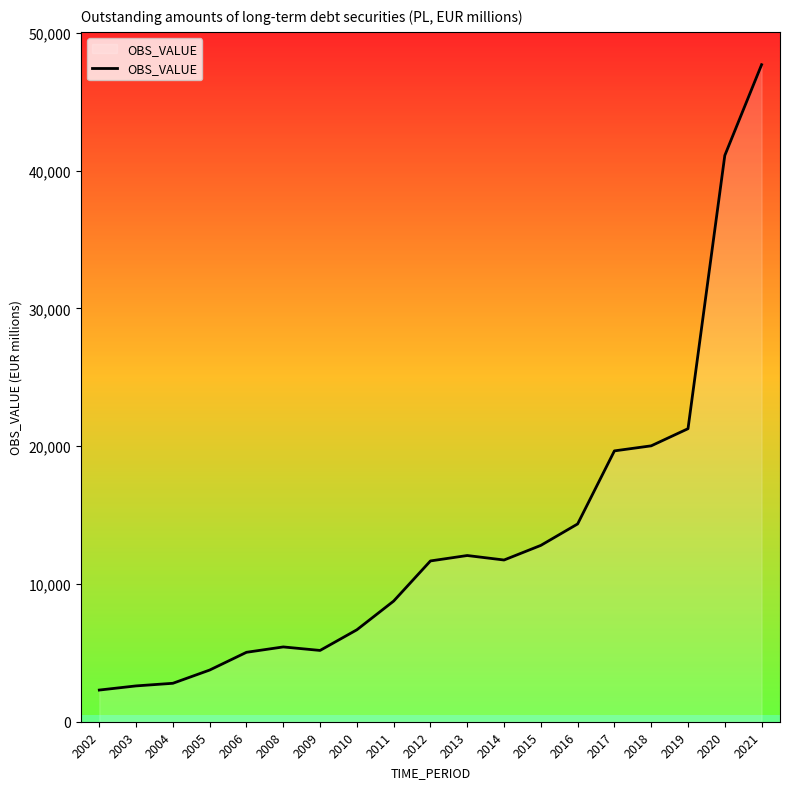

What is the difference between the maximum and minimum values?

45382.8